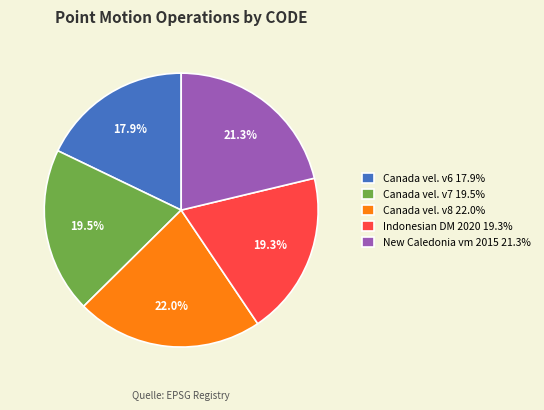

What percentage is NOT represented by Canada vel. v6 17.9%?

82.1%